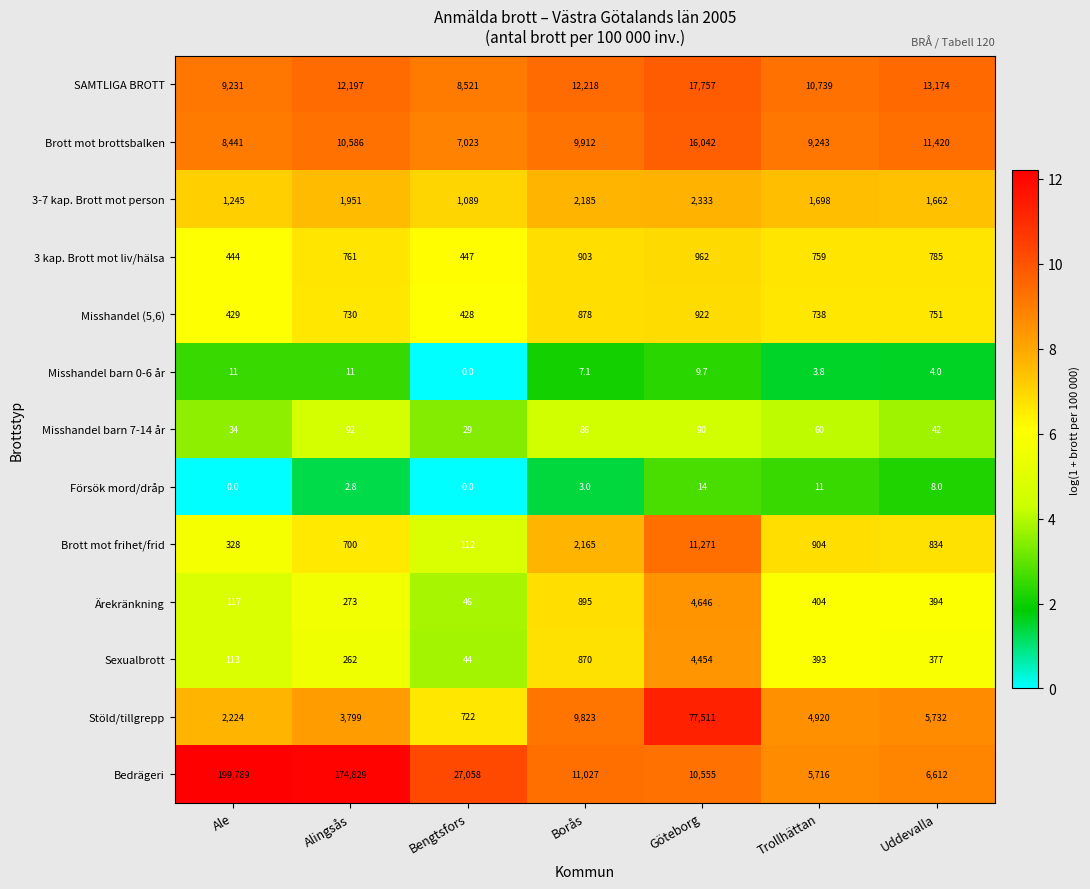

List the series in order of their peak value, highest first.

Bedrägeri, Stöld/tillgrepp, SAMTLIGA BROTT, Brott mot brottsbalken, Brott mot frihet/frid, Ärekränkning, Sexualbrott, 3-7 kap. Brott mot person, 3 kap. Brott mot liv/hälsa, Misshandel (5,6), Misshandel barn 7-14 år, Försök mord/dråp, Misshandel barn 0-6 år